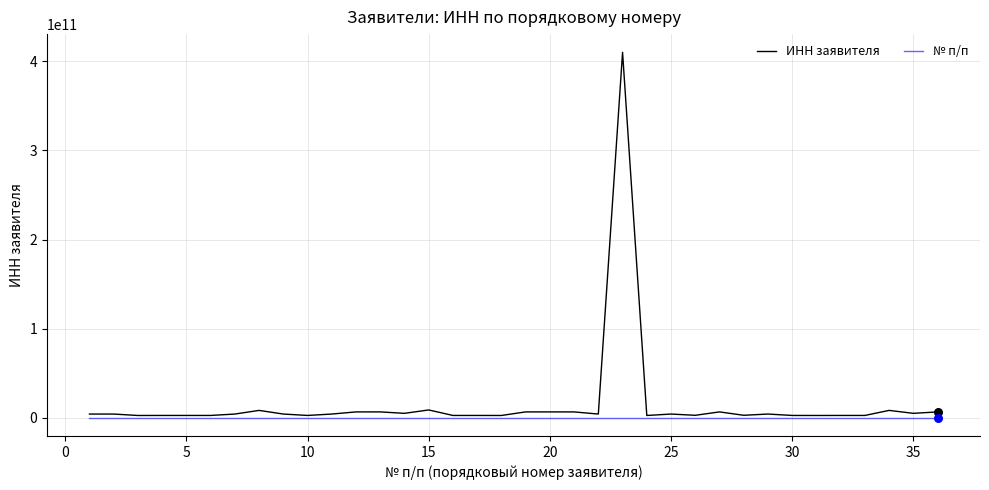

Which series has the largest range (max minus min)?

ИНН заявителя